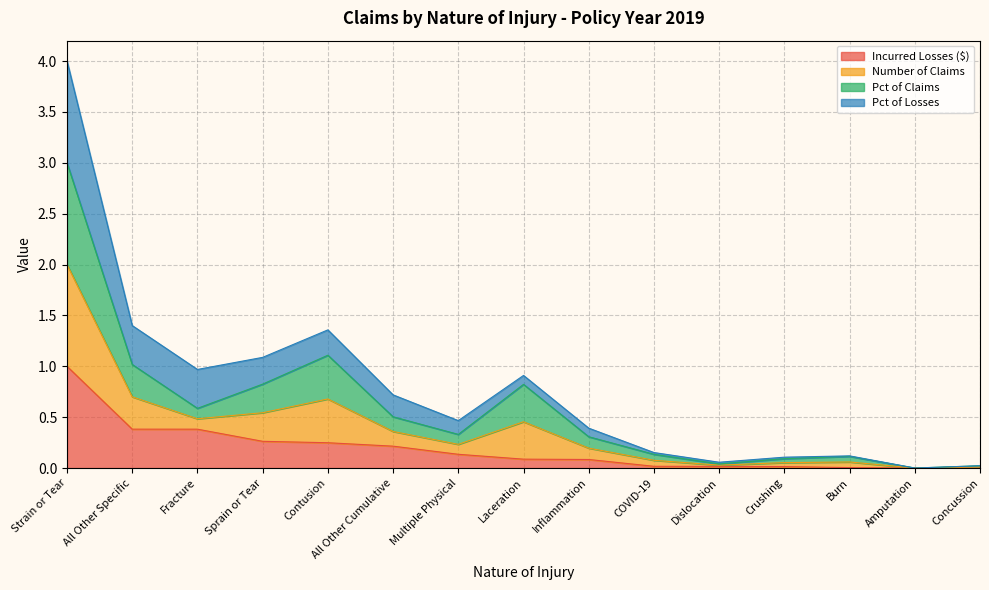

True or false: Number of Claims has more than 0 points higher than both neighbors.

True